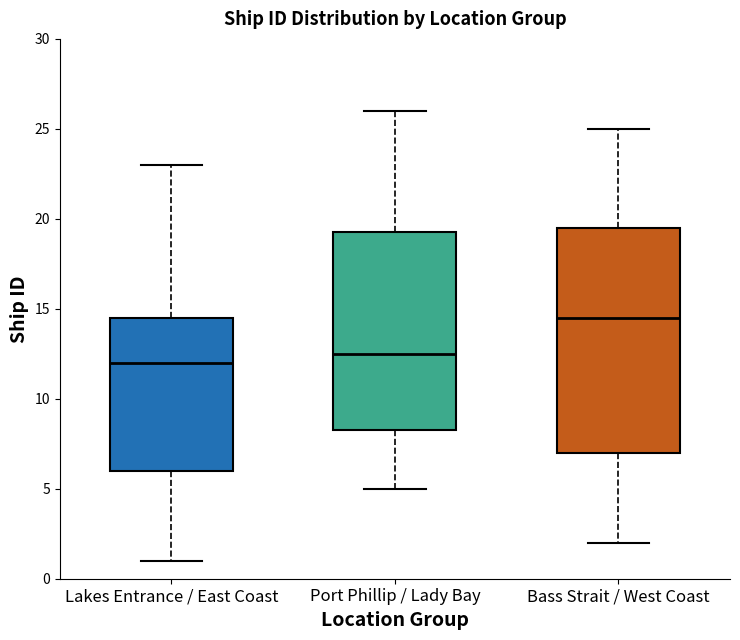

Which box is the tallest, from its lower edge to its upper edge?

Bass Strait / West Coast